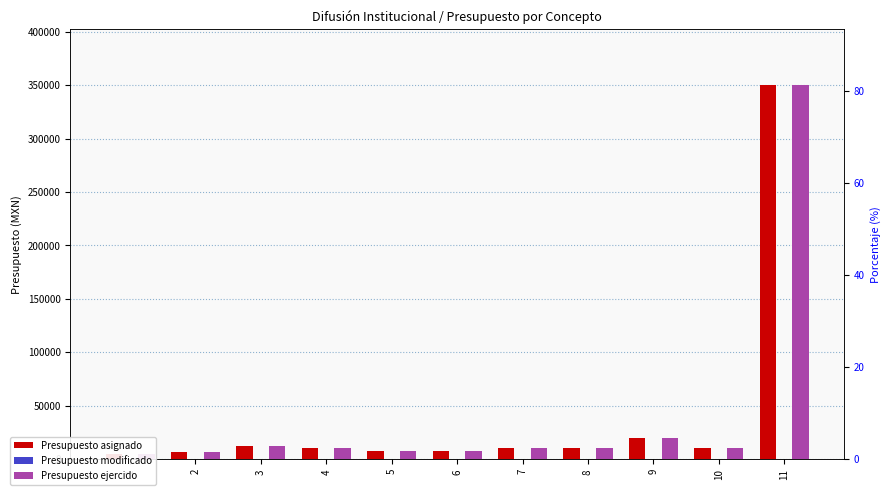

What are all the series names shown in the legend?

Presupuesto asignado, Presupuesto modificado, Presupuesto ejercido